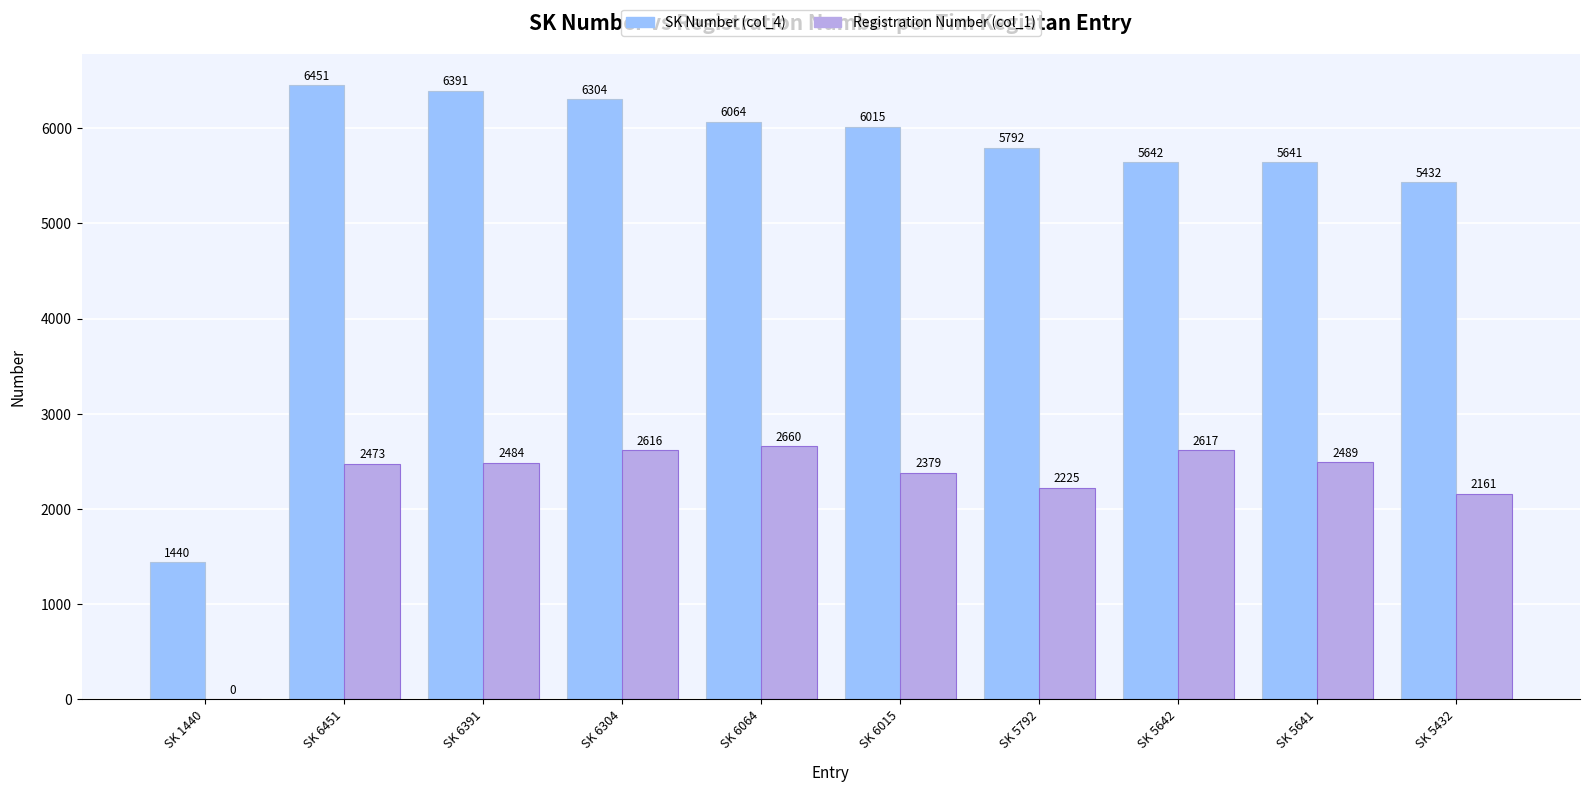

Between SK 6015 and SK 5792, which series saw the biggest shift?

SK Number (col_4)